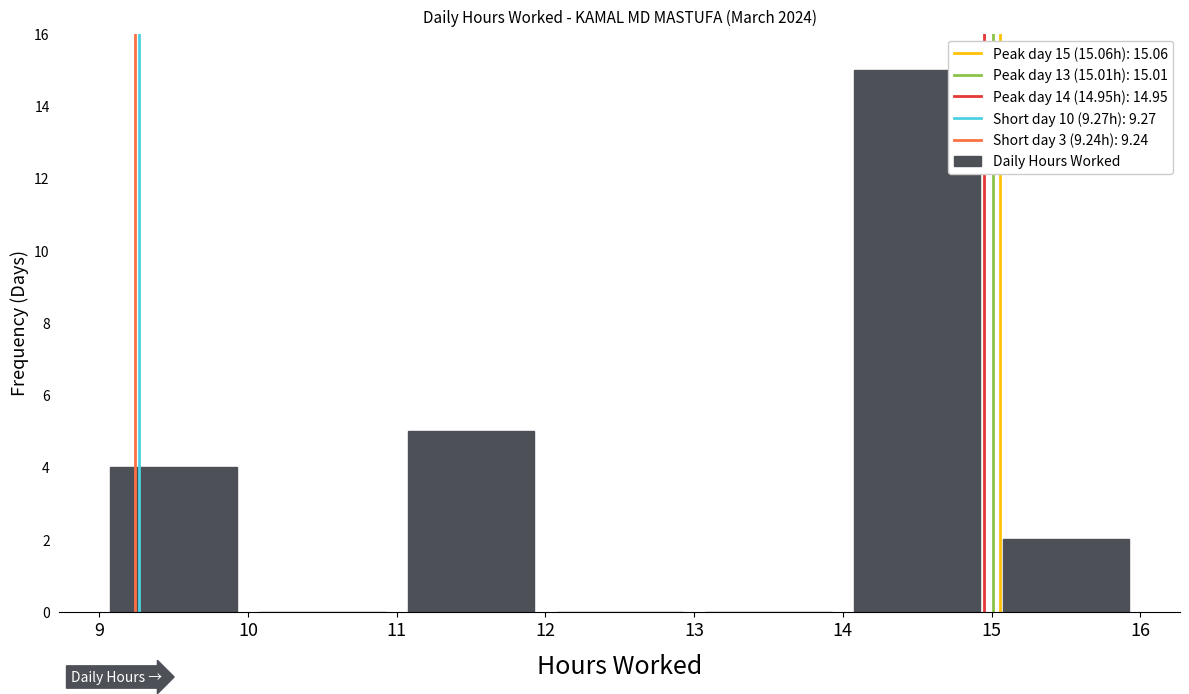

Are the bars horizontal?

No